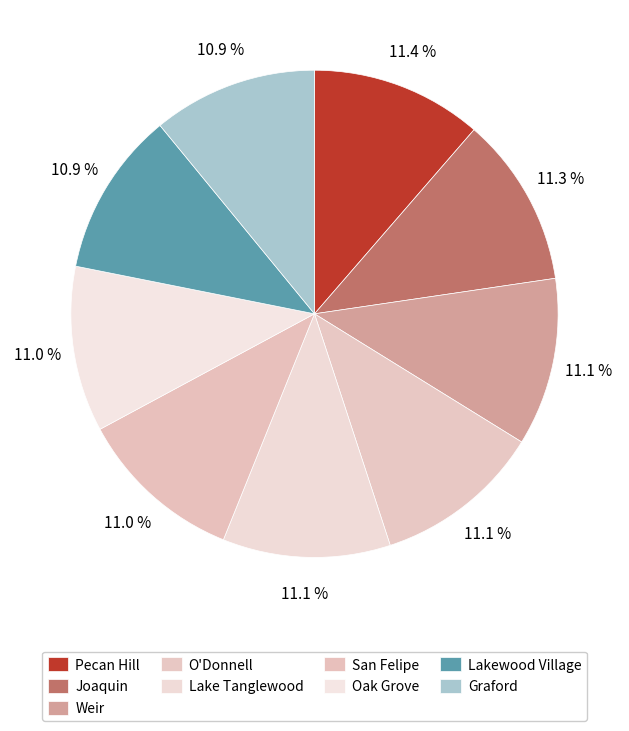

To the nearest percent, what is the average slice percentage?

11%